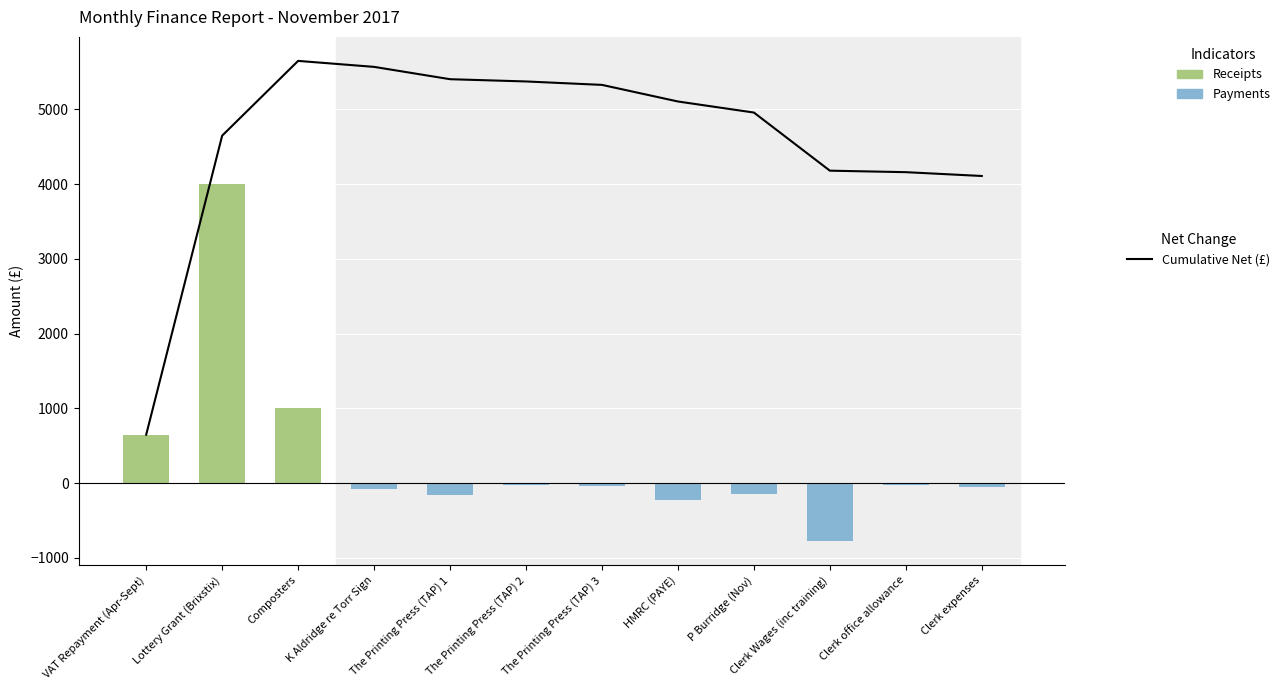

Reading left to right, extract all data points from this chart.

Cumulative Net: VAT Repayment (Apr-Sept)=646.9	Lottery Grant (Brixstix)=4646.9	Composters=5646.9	K Aldridge re Torr Sign=5567.0	The Printing Press (TAP) 1=5402.0	The Printing Press (TAP) 2=5372.0	The Printing Press (TAP) 3=5326.0	HMRC (PAYE)=5103.9	P Burridge (Nov)=4956.0	Clerk Wages (inc training)=4178.4	Clerk office allowance=4158.4	Clerk expenses=4107.2
Receipts: VAT Repayment (Apr-Sept)=646.9	Lottery Grant (Brixstix)=4000.0	Composters=1000.0	K Aldridge re Torr Sign=0.0	The Printing Press (TAP) 1=0.0	The Printing Press (TAP) 2=0.0	The Printing Press (TAP) 3=0.0	HMRC (PAYE)=0.0	P Burridge (Nov)=0.0	Clerk Wages (inc training)=0.0	Clerk office allowance=0.0	Clerk expenses=0.0
Payments: VAT Repayment (Apr-Sept)=0.0	Lottery Grant (Brixstix)=0.0	Composters=0.0	K Aldridge re Torr Sign=-79.9	The Printing Press (TAP) 1=-165.0	The Printing Press (TAP) 2=-30.0	The Printing Press (TAP) 3=-46.0	HMRC (PAYE)=-222.1	P Burridge (Nov)=-147.9	Clerk Wages (inc training)=-777.6	Clerk office allowance=-20.0	Clerk expenses=-51.1